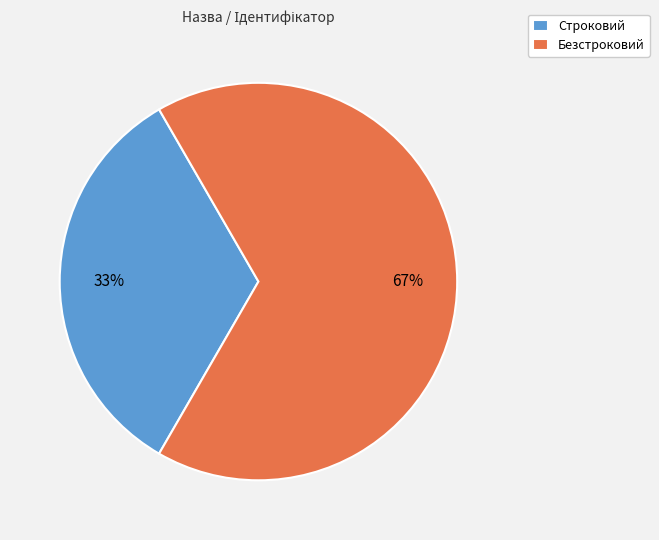

The Безстроковий slice represents 67% of the pie. True or false?

True